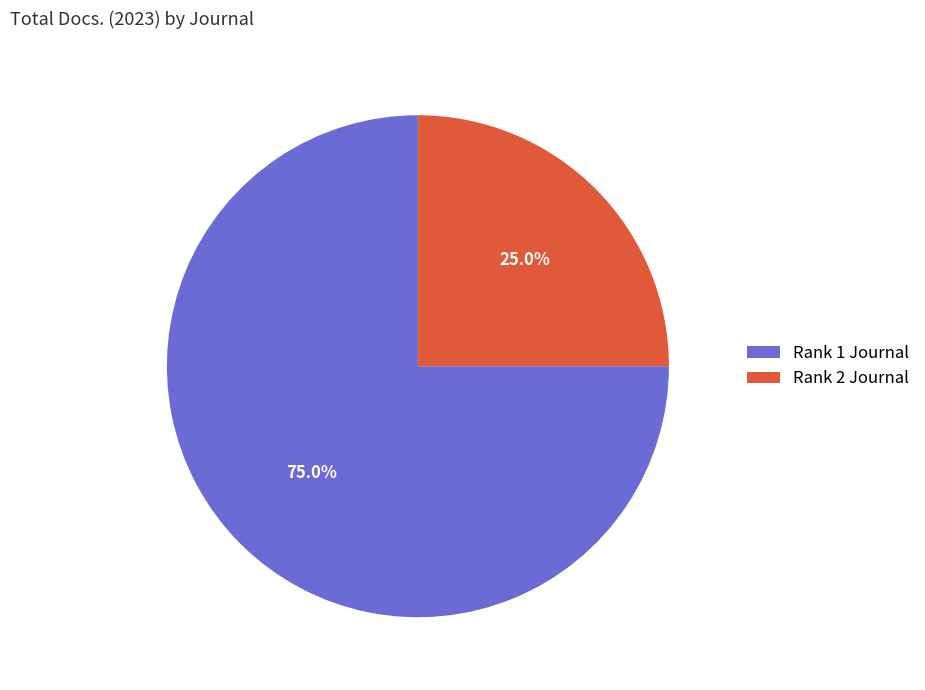

Is there a majority slice in this chart?

Yes